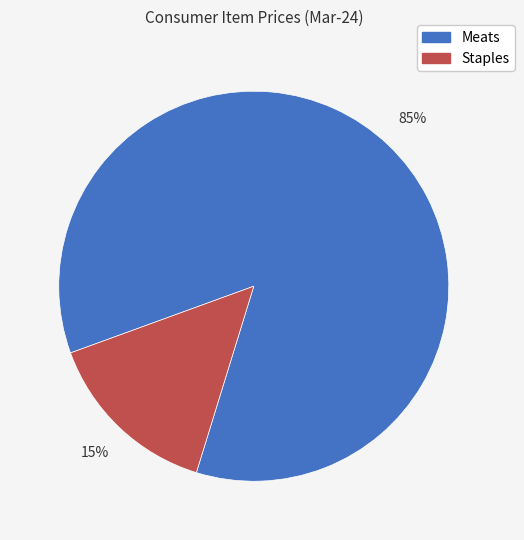

Is there a majority slice in this chart?

Yes